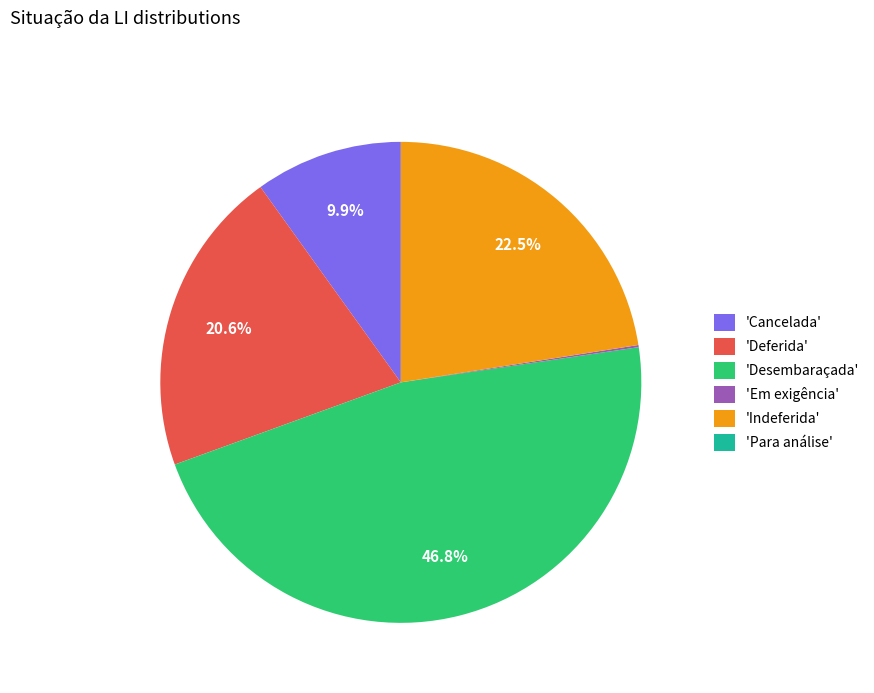

Is there any slice that represents more than half of the pie?

No